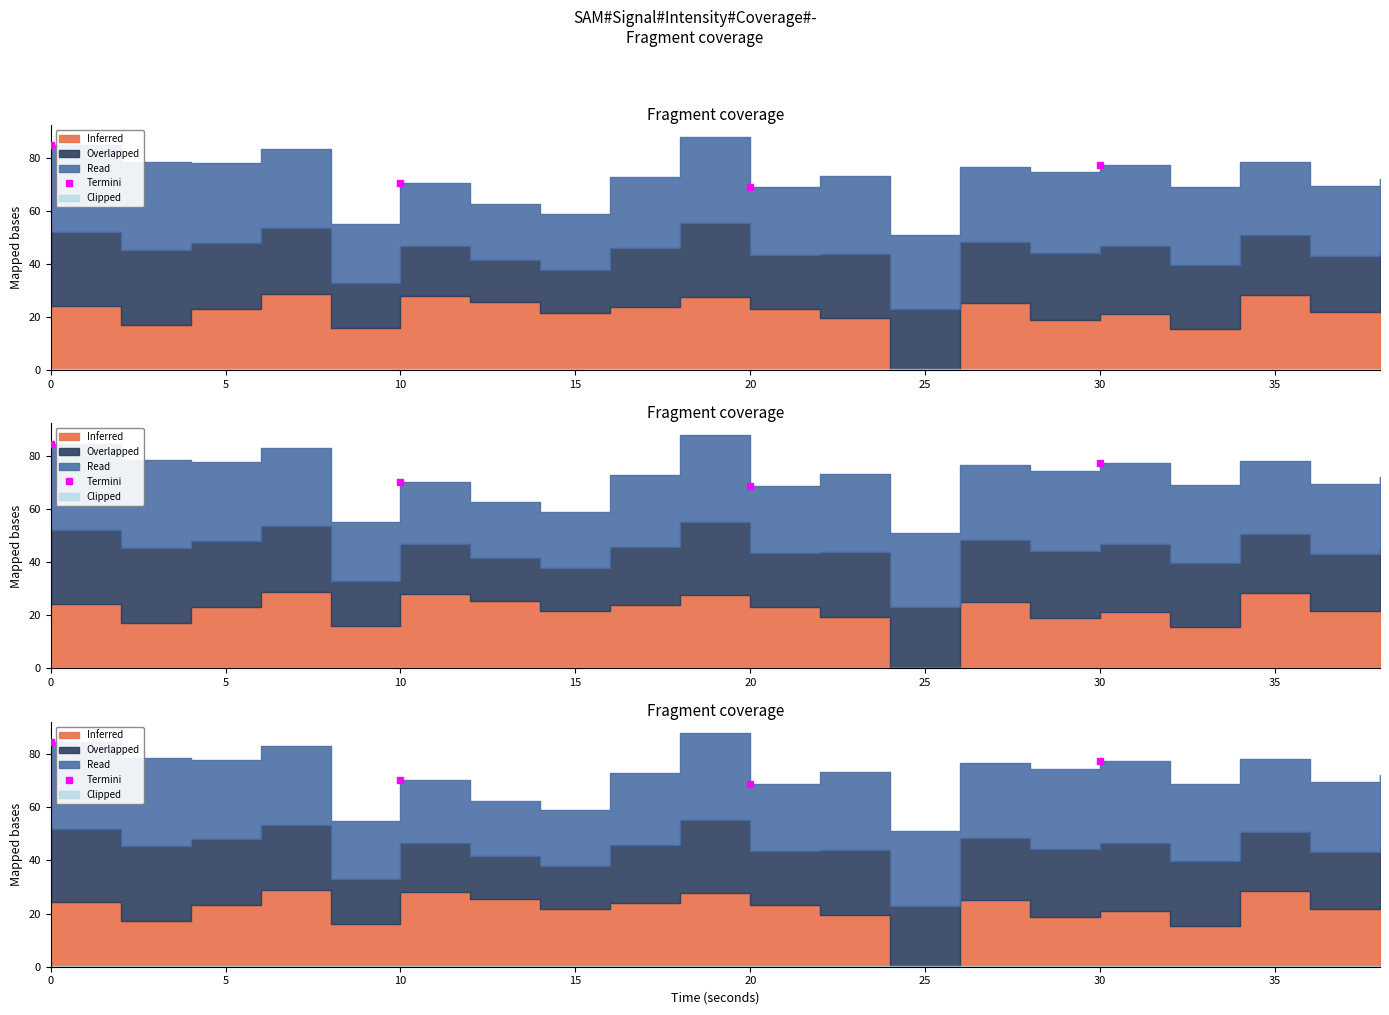

Read the value at 20.

68.8